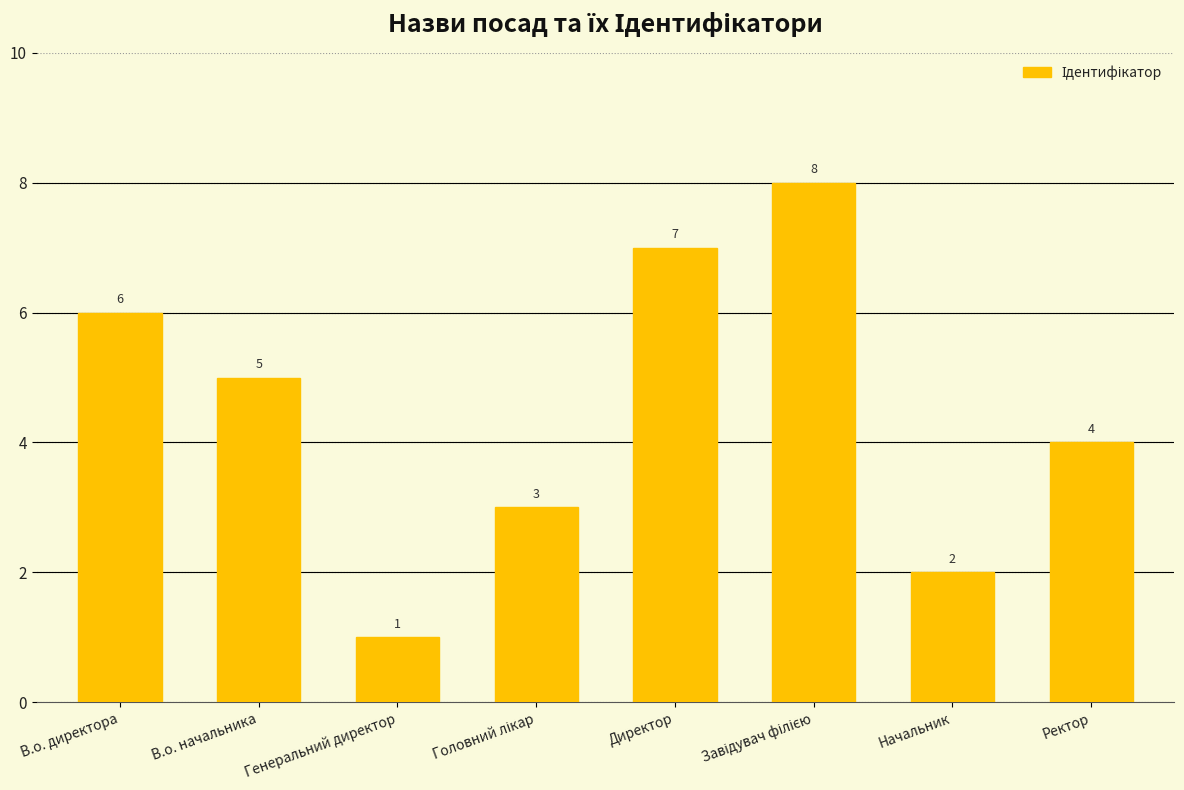

Between Начальник and В.о. директора, which is larger?

В.о. директора